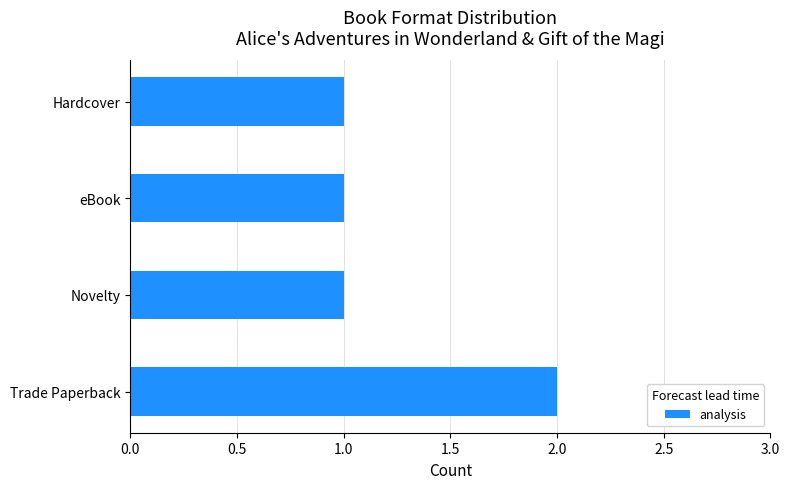

Reading bottom to top, what are all the values shown in this chart?

2	1	1	1